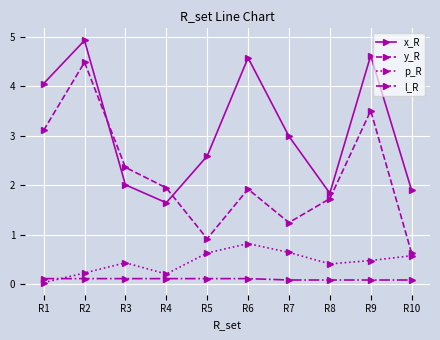

At which category is the sum across all series the highest?

R2